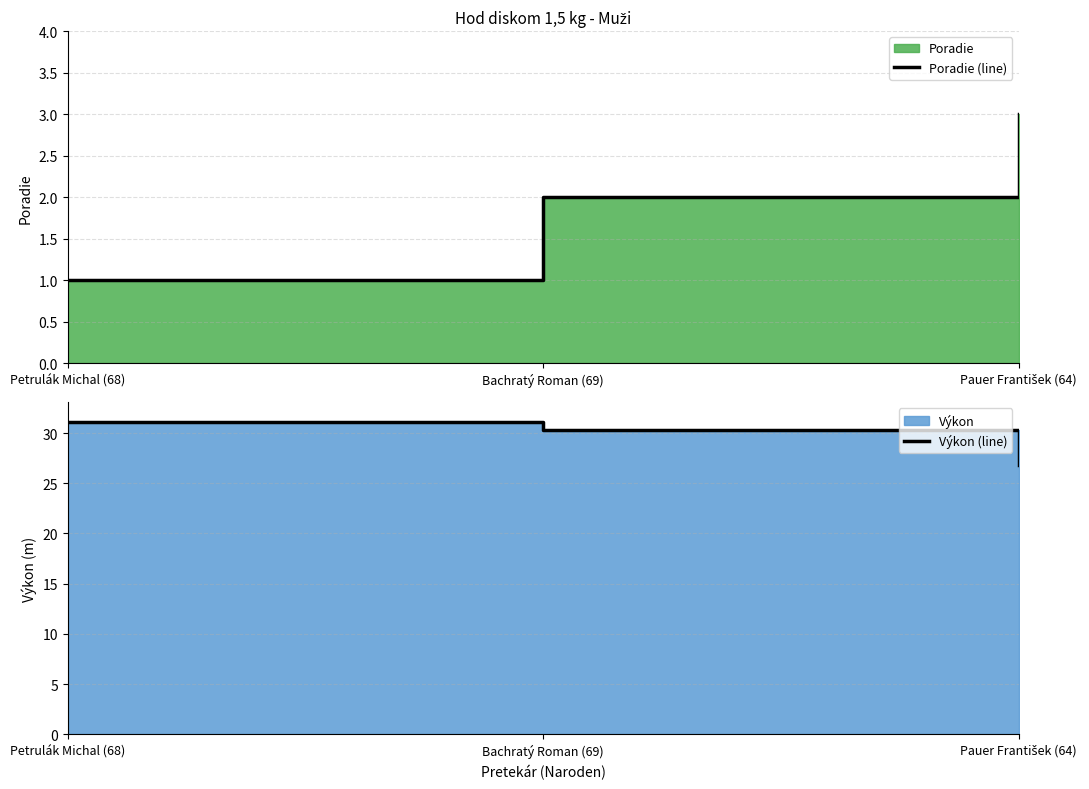

What is the total value across all series at Pauer František (64)?

29.8